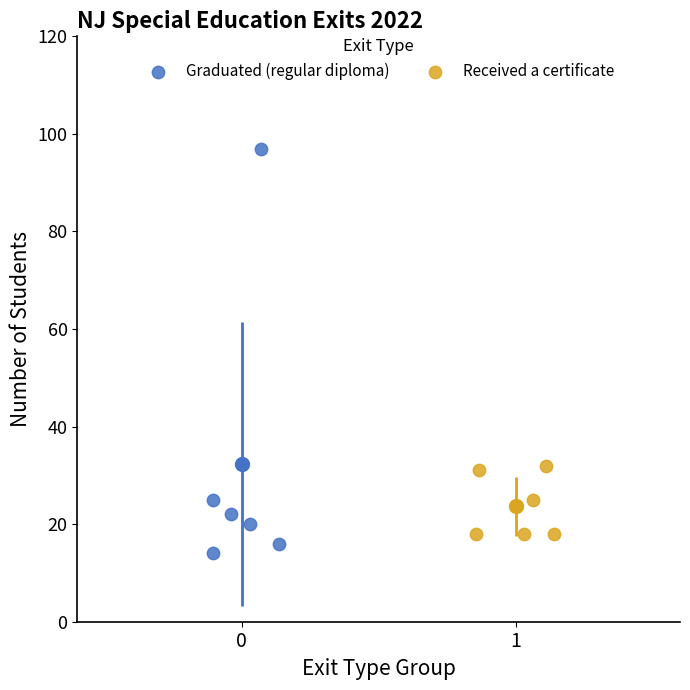

What are all the series names shown in the legend?

Graduated (regular diploma), Received a certificate